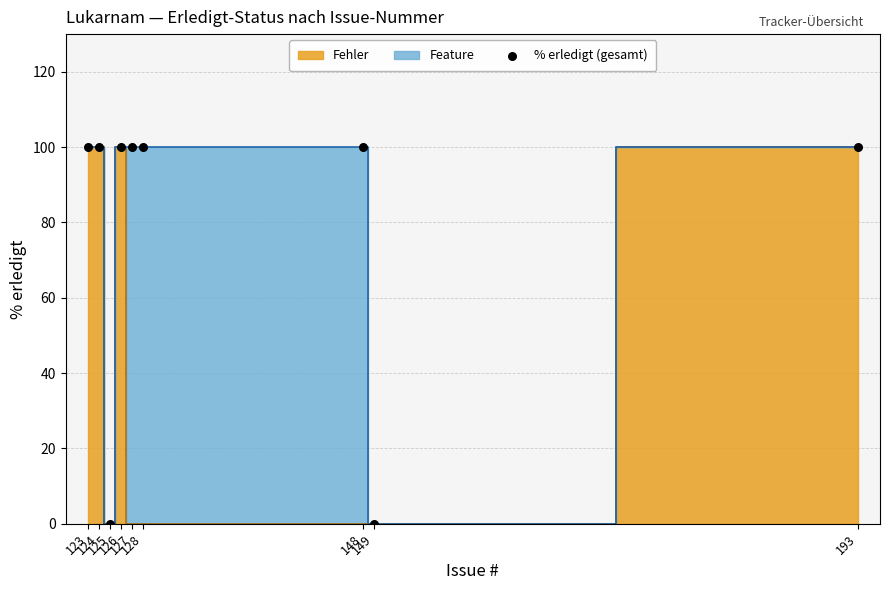

What is the range of Y values (max minus min)?

100